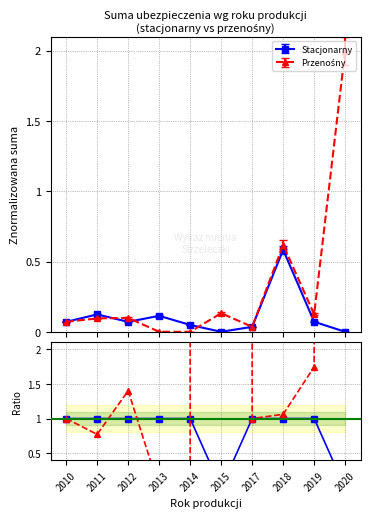

How many interior local valleys does the Przenośny series have?

2